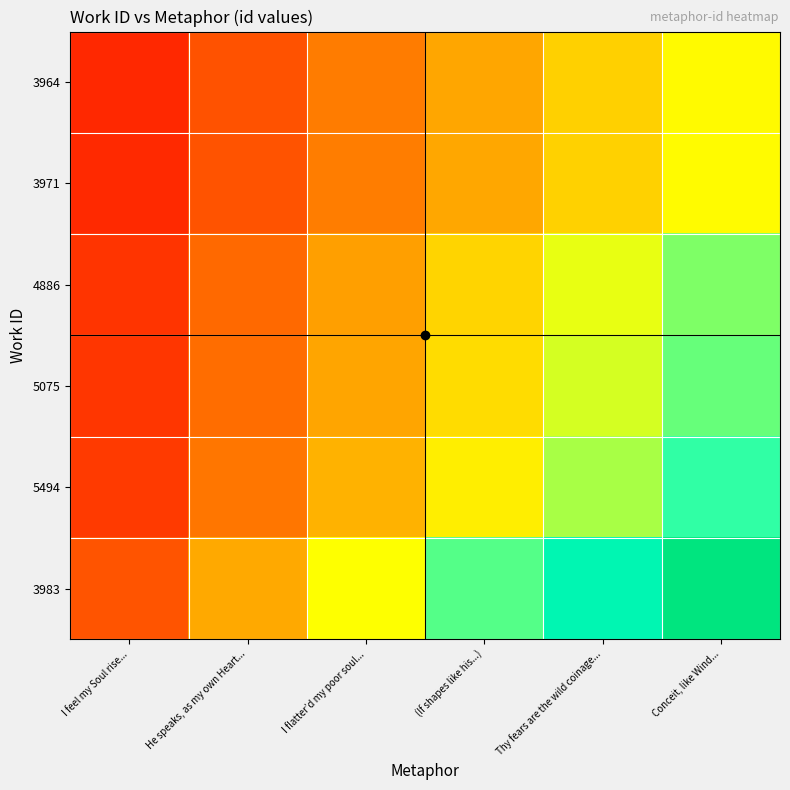

Between I flatter’d my poor soul... and Thy fears are the wild coinage..., which is larger?

Thy fears are the wild coinage...